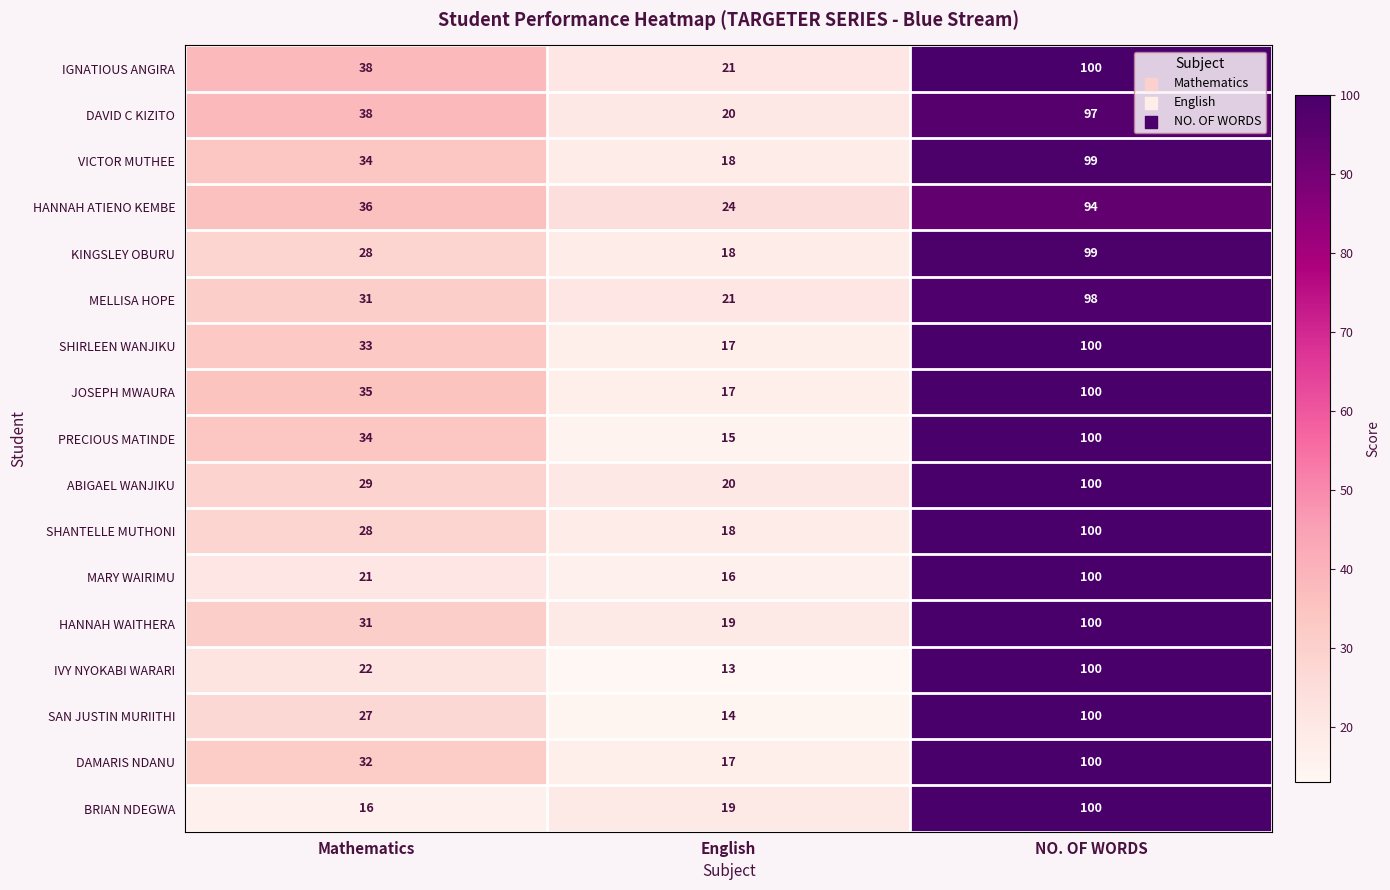

Where is BRIAN NDEGWA nearest to the value 58?

English